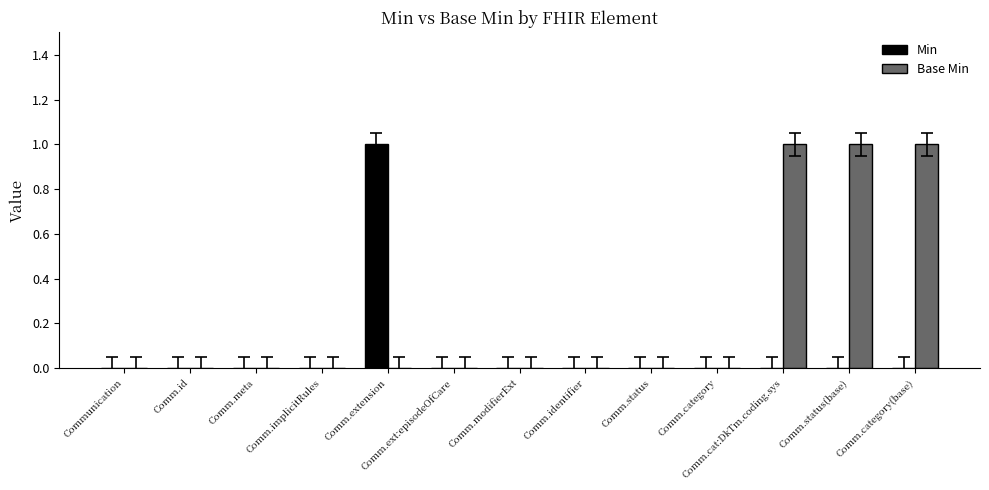

Which category has the highest value in the Min series?

Comm.extension